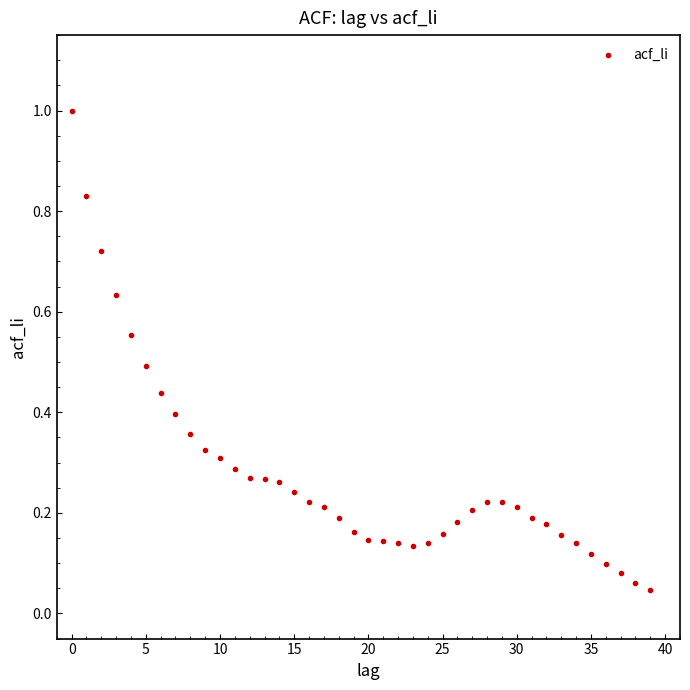

What is the range of Y values (max minus min)?

1.0